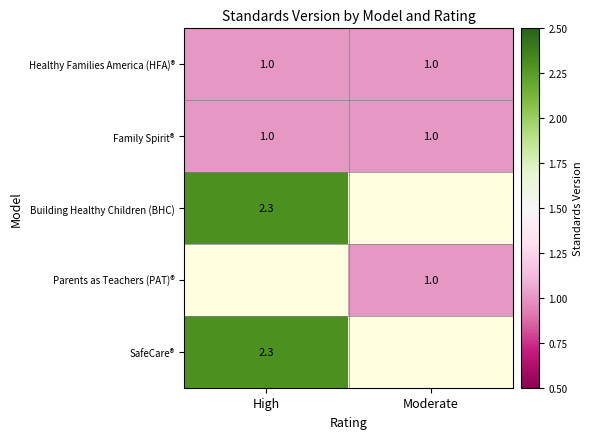

What is the average value of the Family Spirit® series?

1.0